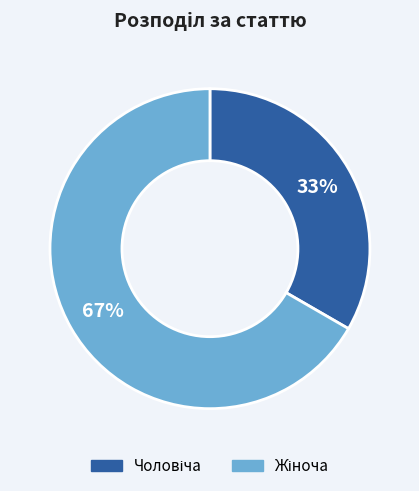

Does any single category account for the majority?

Yes